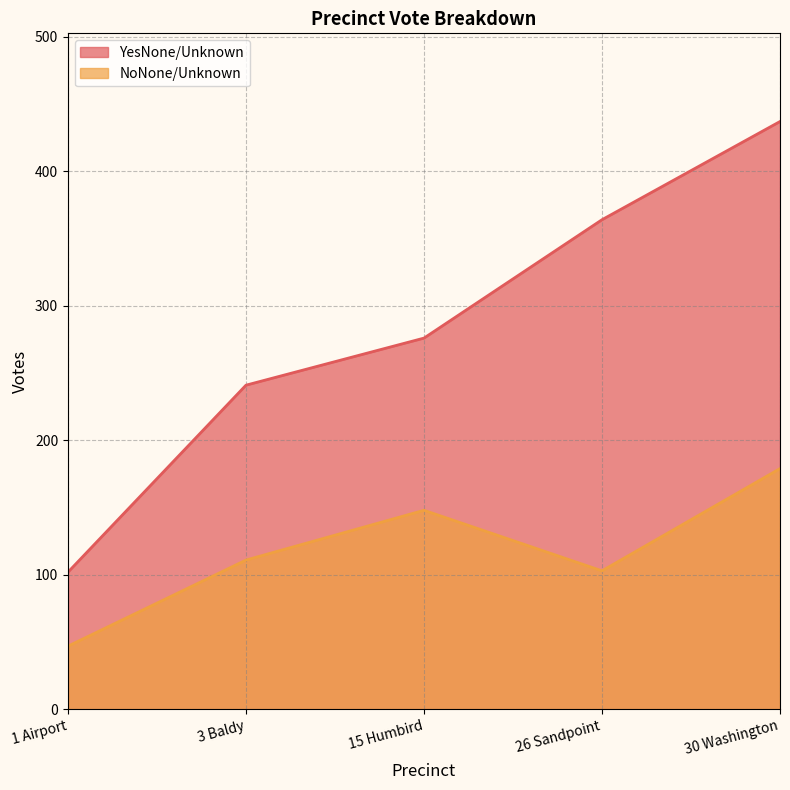

True or false: NoNone/Unknown and YesNone/Unknown cross at least once.

False